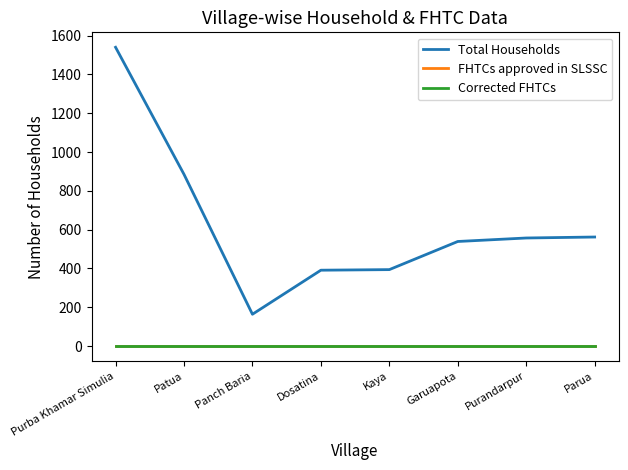

What is the difference between the maximum and second lowest values in the Total Households series?

1149